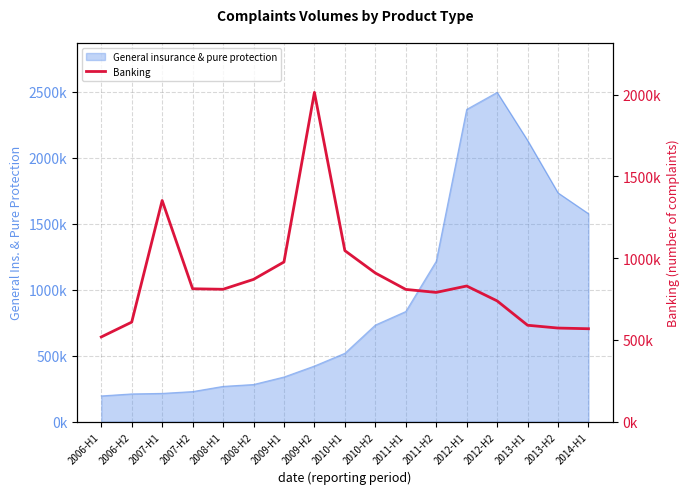

Does the chart display data point markers on the line(s)?

No